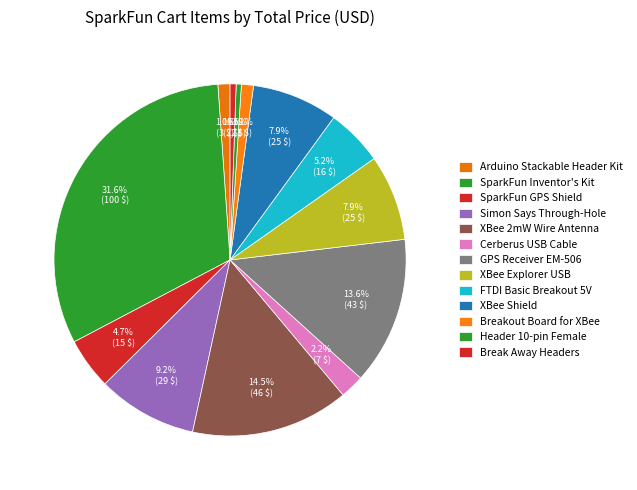

To the nearest percent, what percentage of the pie is GPS Receiver EM-506?

14%